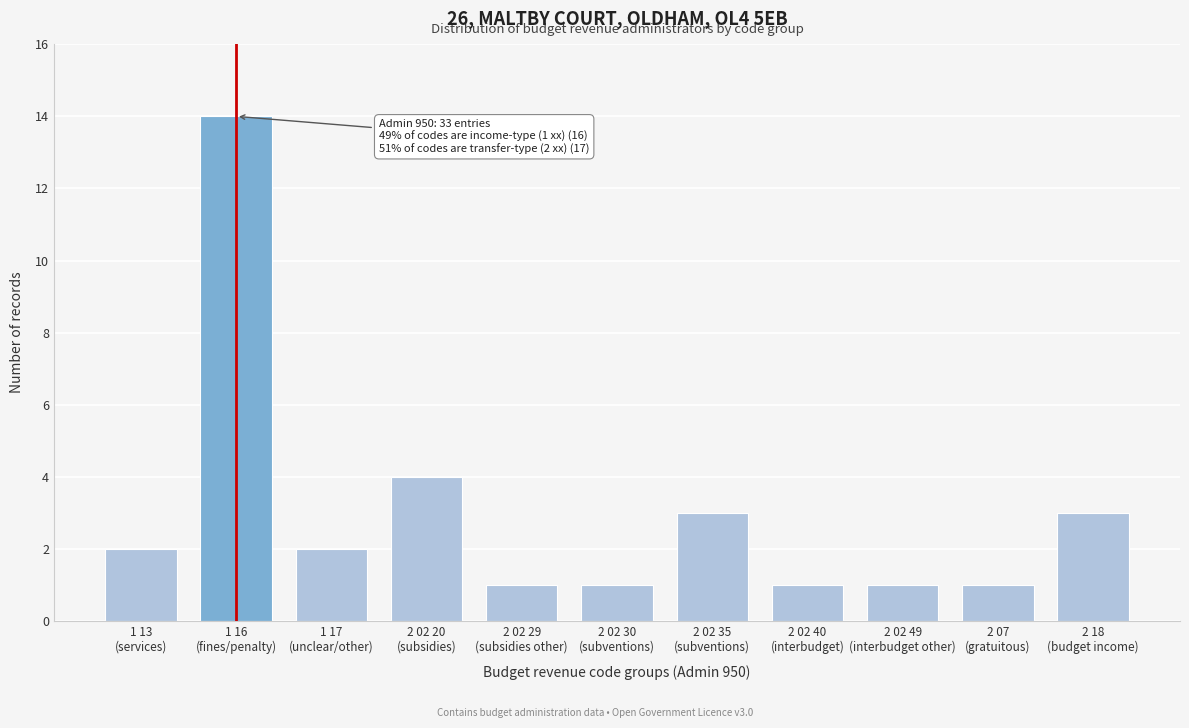

Reading right to left, what are all the values shown in this chart?

3	1	1	1	3	1	1	4	2	14	2